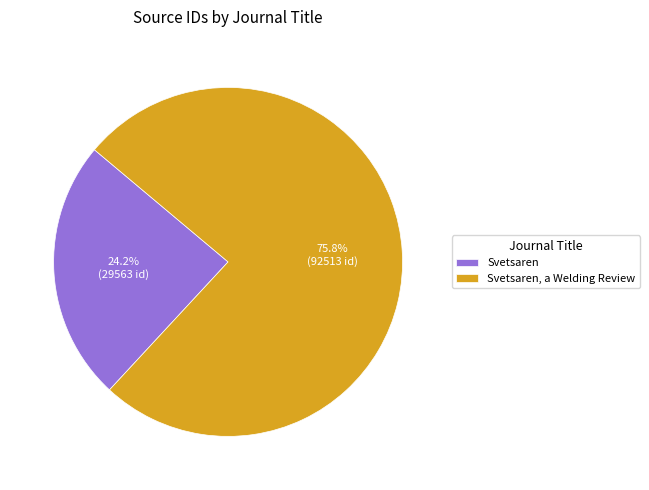

Between Svetsaren, a Welding Review and Svetsaren, which is larger?

Svetsaren, a Welding Review